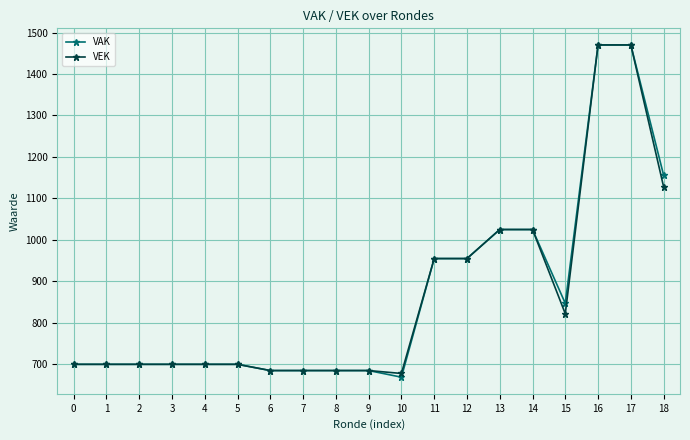

How many lines are shown in the chart?

2